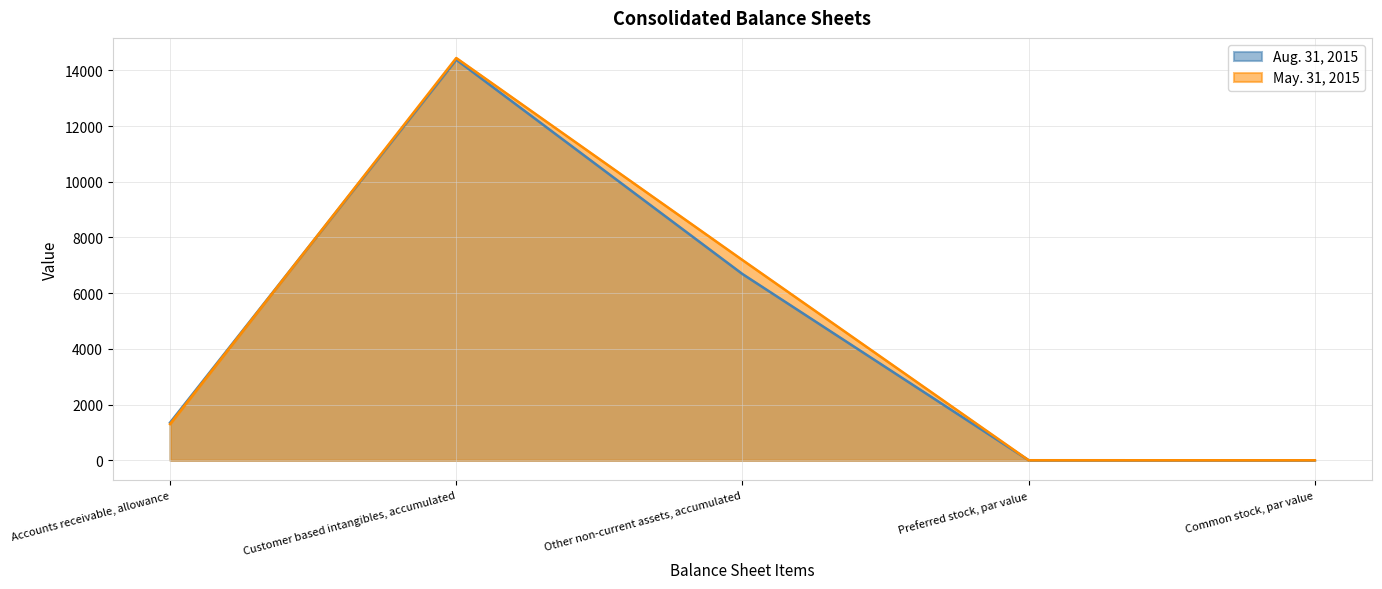

Reading right to left, what are all the values shown in this chart?

Aug. 31, 2015: 0.2	1.0	6689.0	14385.0	1350.0
May. 31, 2015: 0.2	1.0	7191.0	14446.0	1300.0